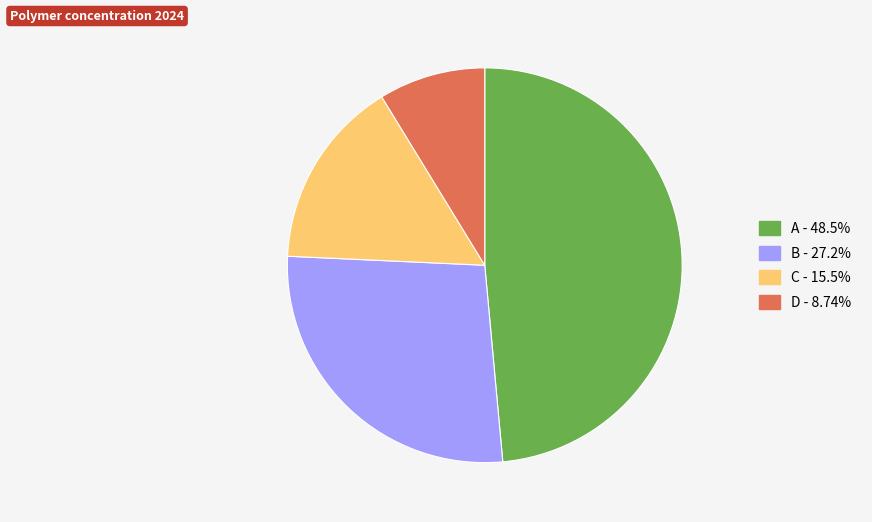

Rank the categories by value from highest to lowest.

A, B, C, D